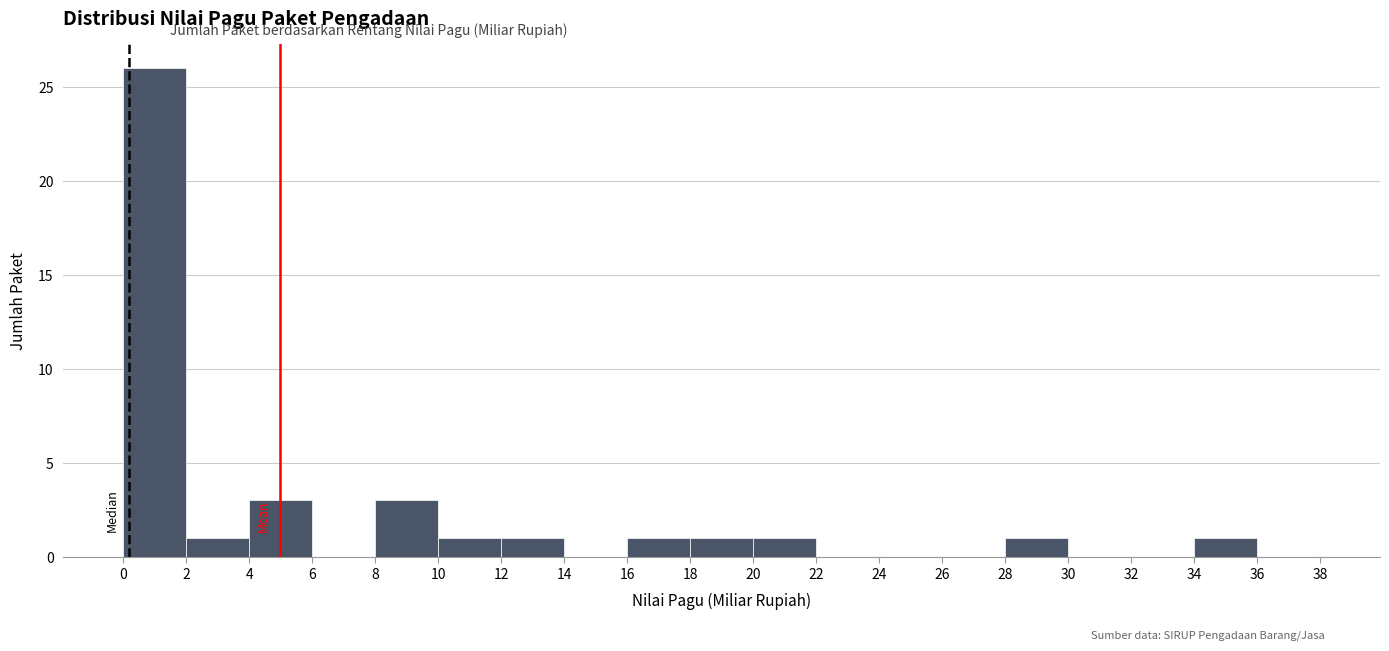

How tall is the bar that spans 10 to 12 on the x-axis? The values are not printed on the chart, so give them approximately, as read against the axis.

1